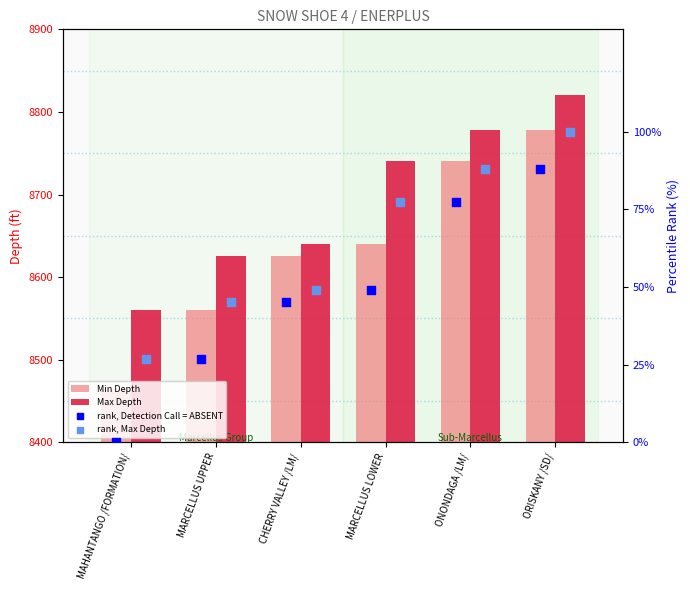

Which series reaches the minimum Y coordinate?

rank, Detection Call = ABSENT